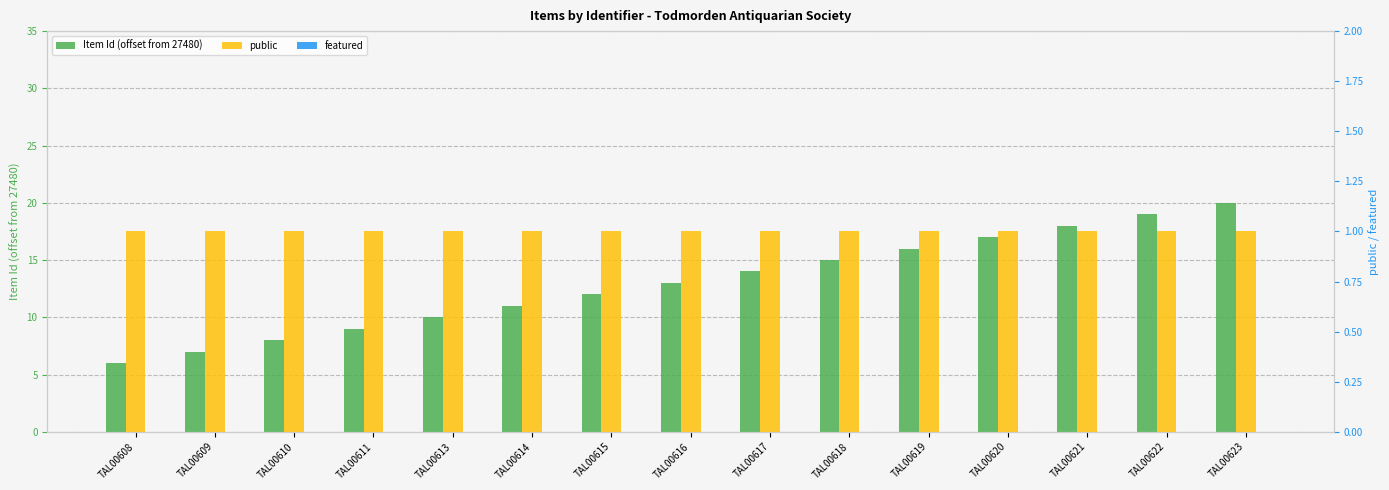

Is it true that public equals 1 at TAL00619?

False